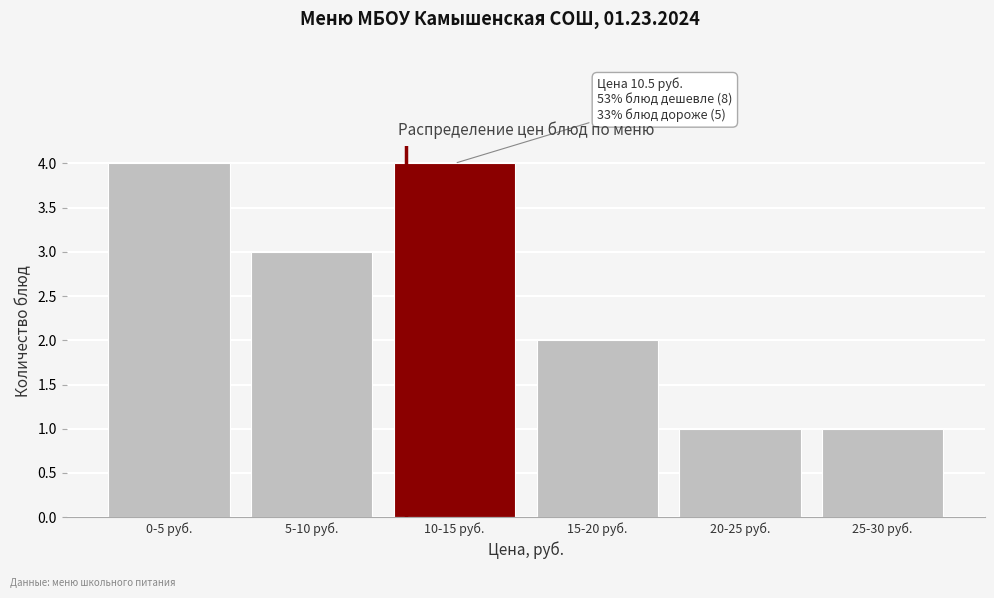

Reading right to left, what are all the values shown in this chart?

25-30 руб.=1	20-25 руб.=1	15-20 руб.=2	10-15 руб.=4	5-10 руб.=3	0-5 руб.=4